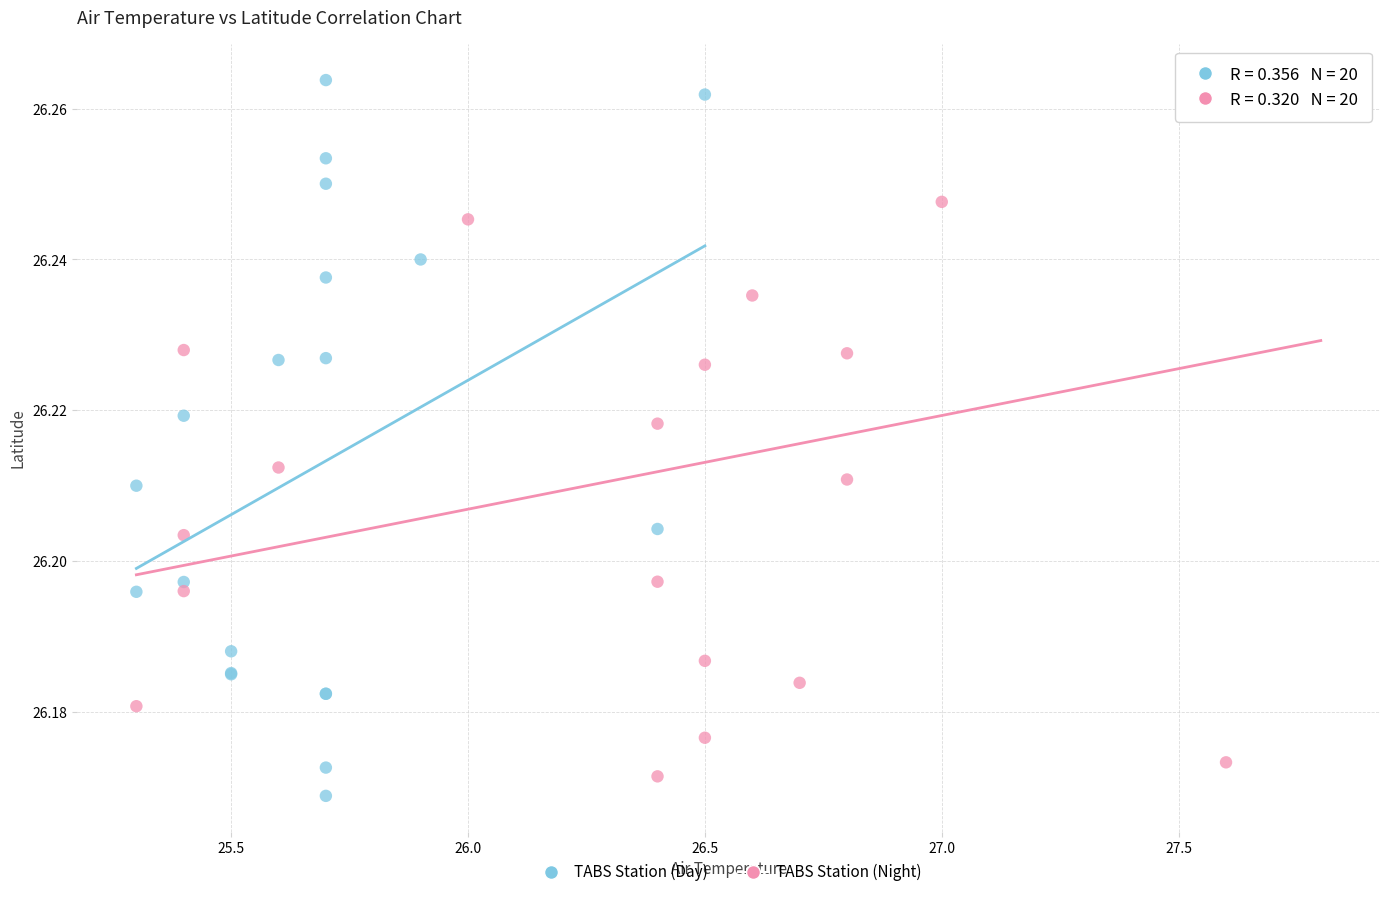

What are all the series names shown in the legend?

TABS Station (Day), TABS Station (Night)